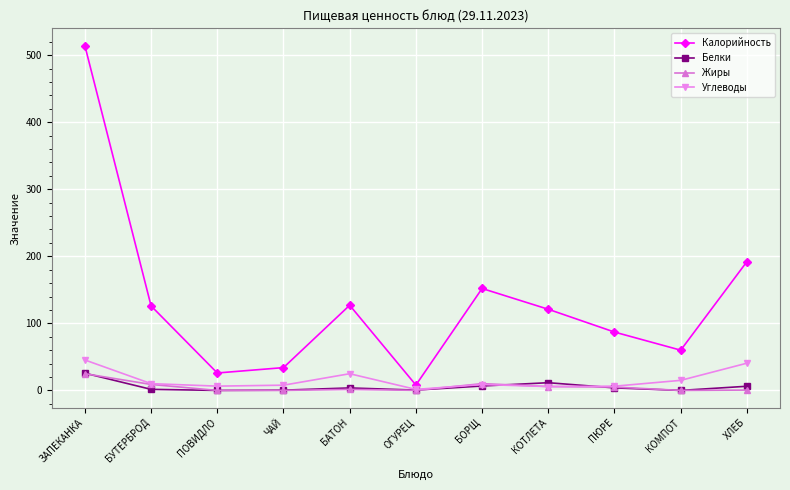

How many categories are shown in the chart?

11